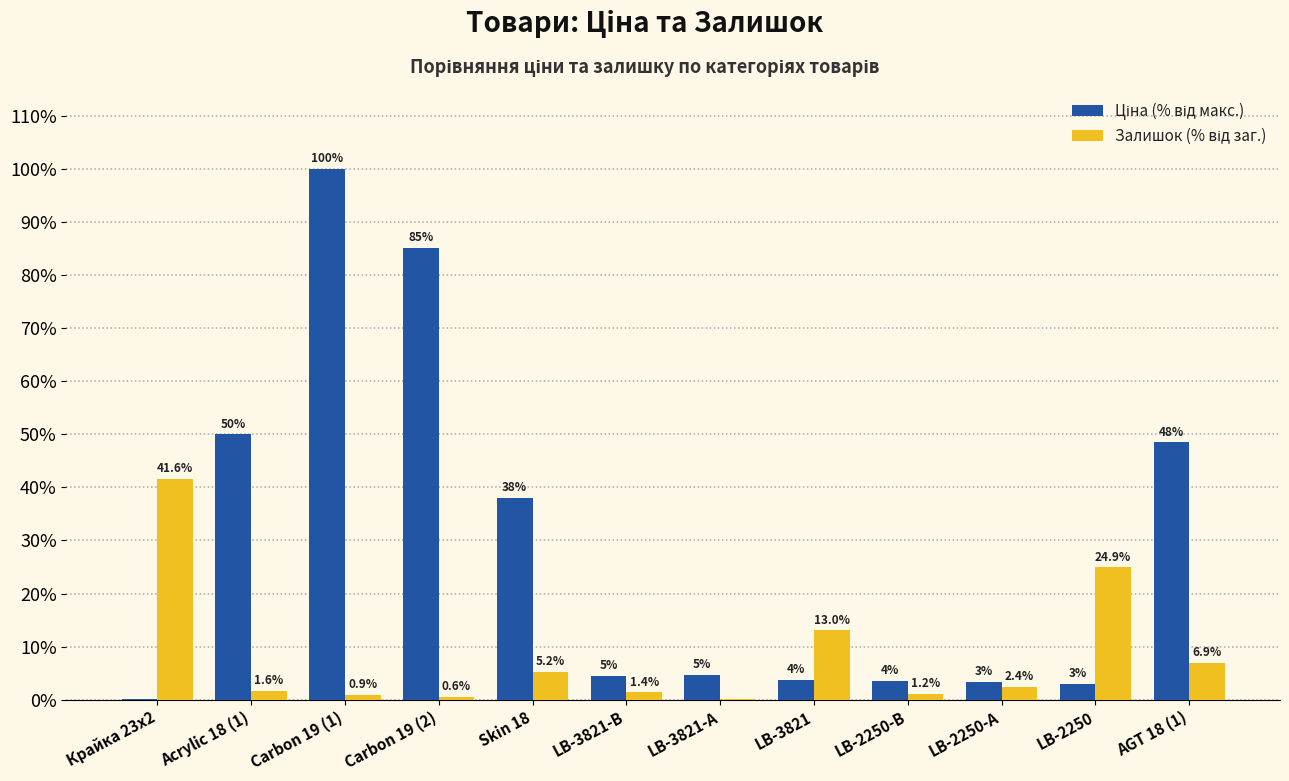

What is the greatest value displayed?

100.0